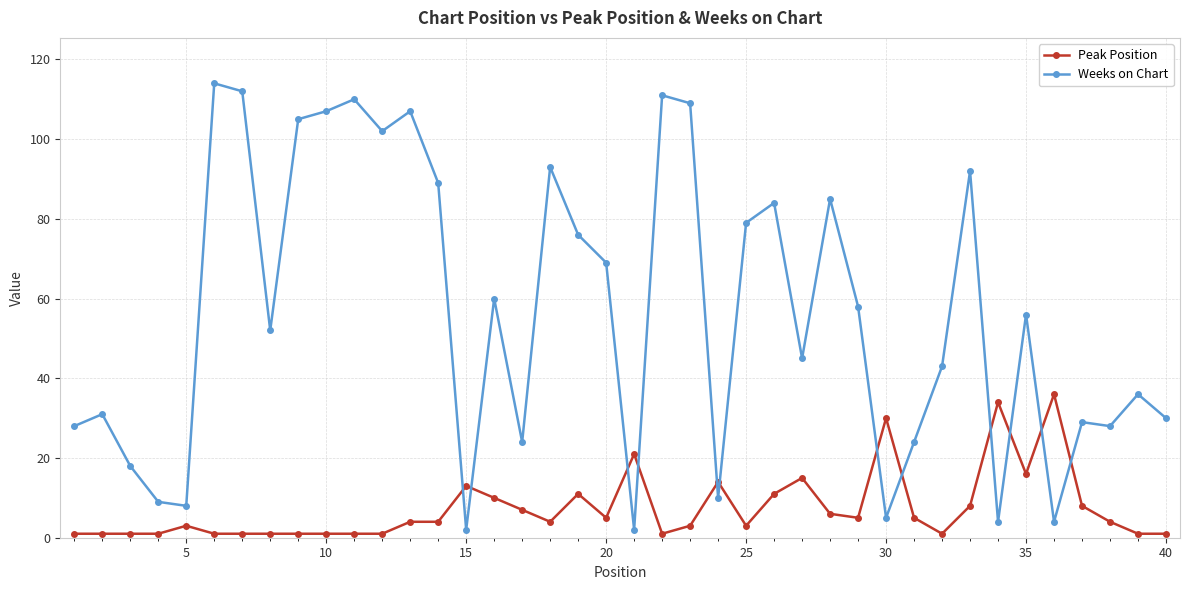

How many times do Peak Position and Weeks on Chart cross each other?

12